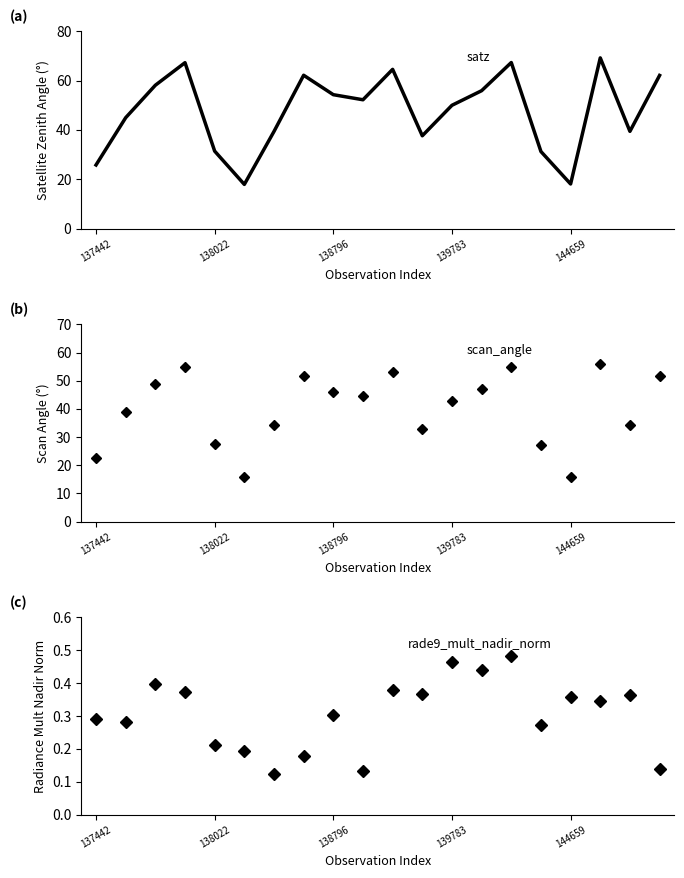

How many lines are shown in the chart?

3